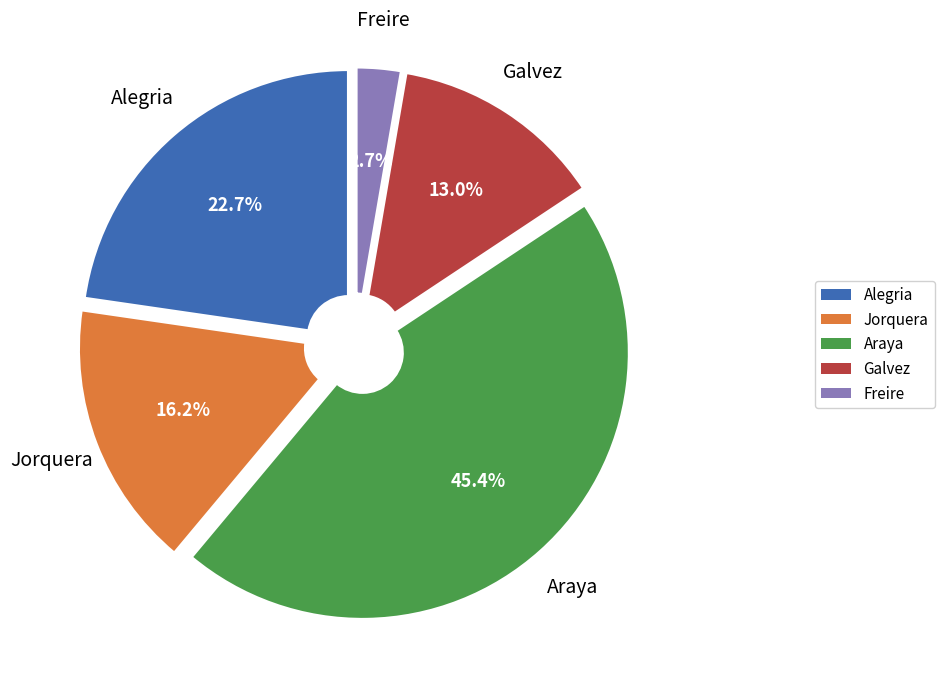

Rank the categories by value from highest to lowest.

Araya, Alegria, Jorquera, Galvez, Freire